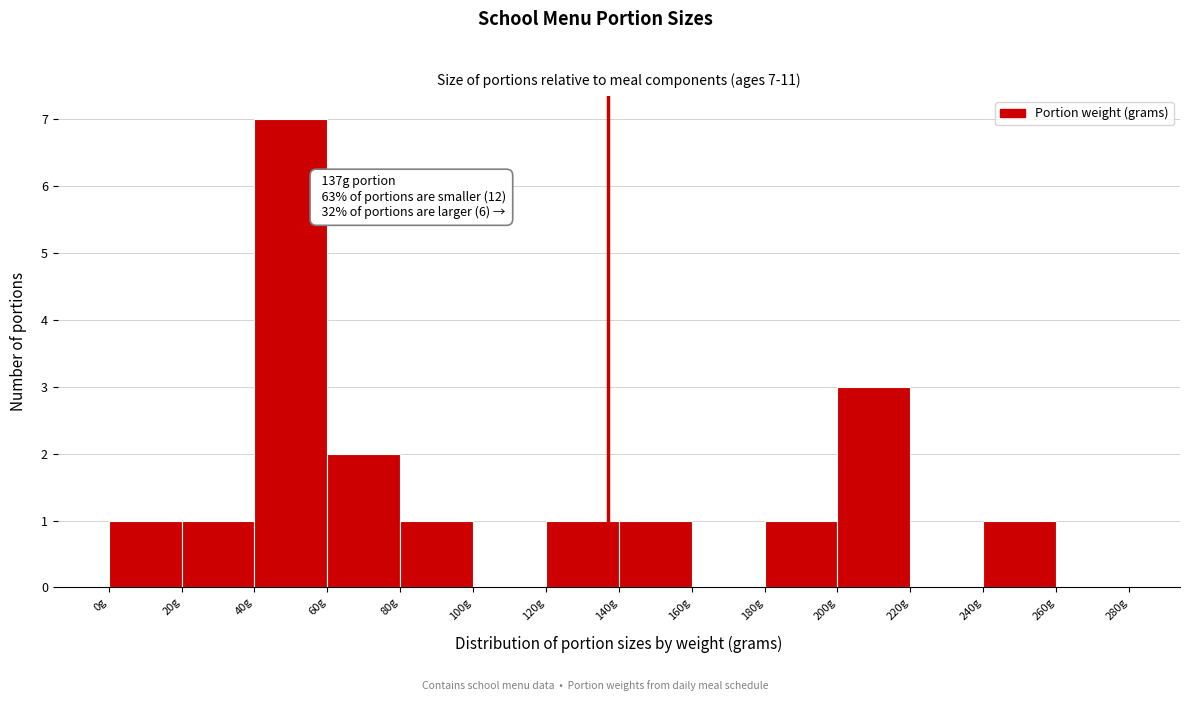

Which range on the x-axis has the tallest bar?

40 to 60